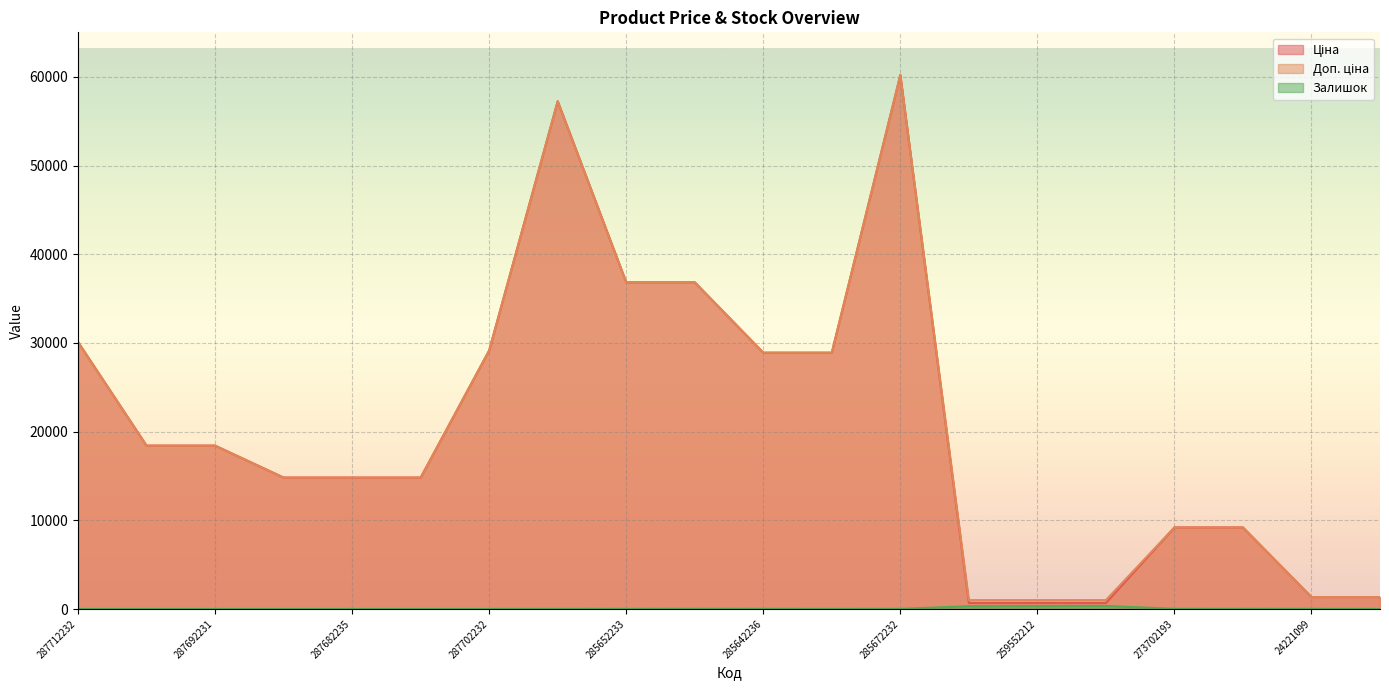

At which category is the sum across all series the highest?

285672232